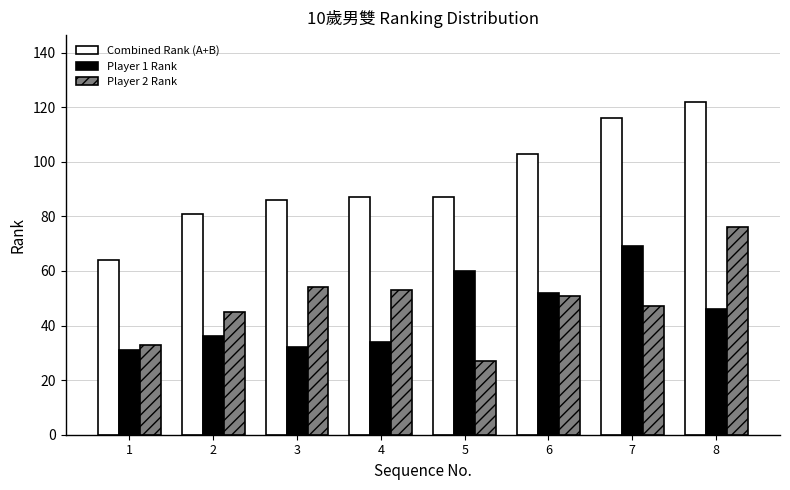

How many groups of bars are there?

8